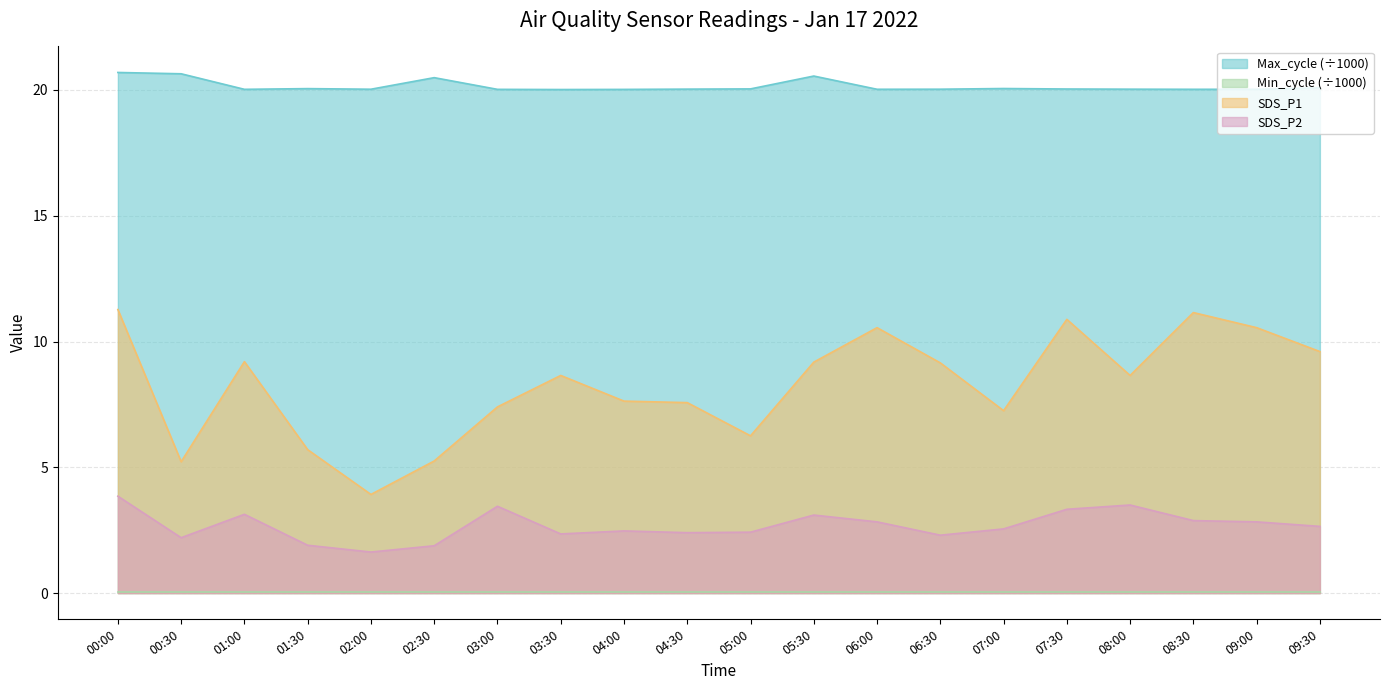

True or false: Max_cycle_scaled has more than 1 interior local peaks.

True